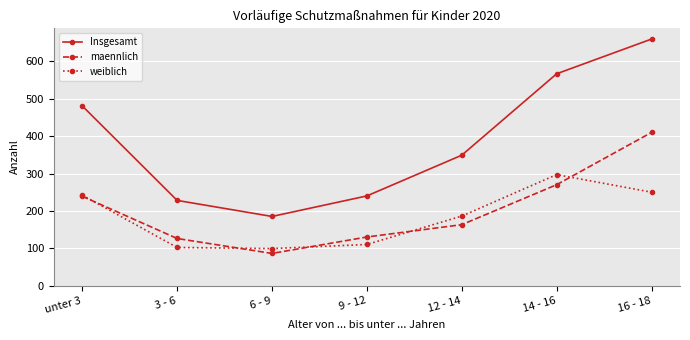

What is the label of the 4th point from the left?

9 - 12